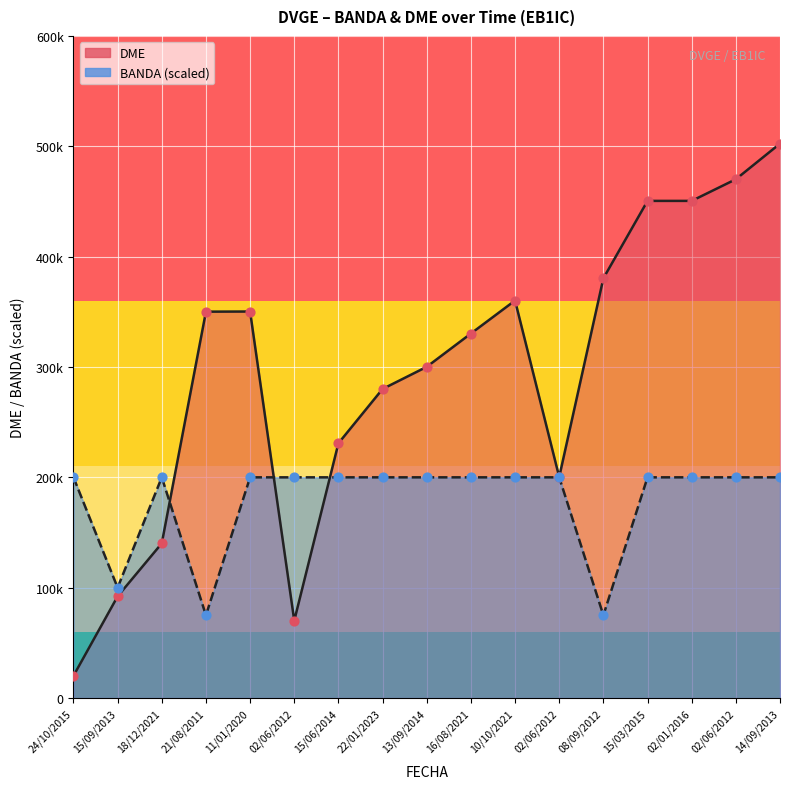

What are all the series names shown in the legend?

BANDA, DME